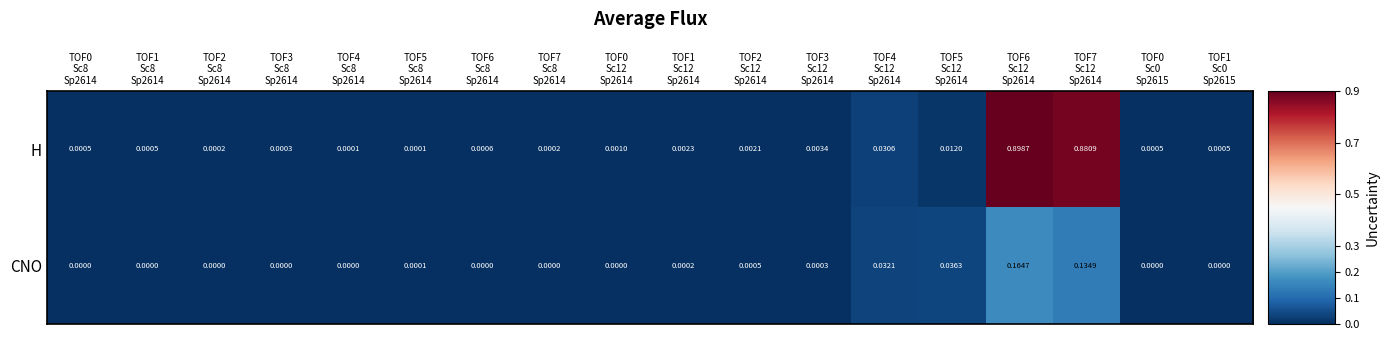

List the series in order of their overall mean, lowest first.

CNO, H